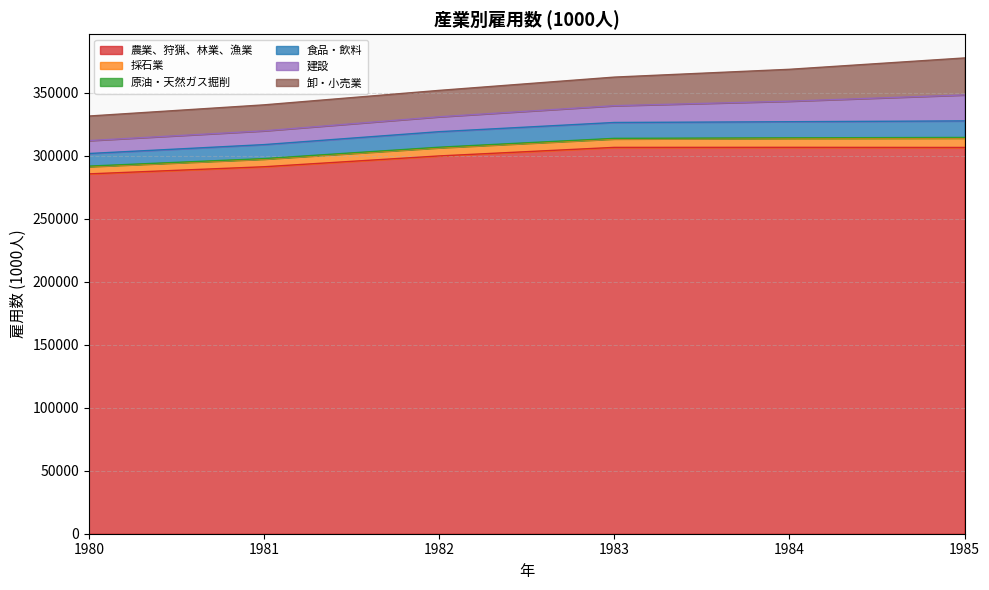

What is the highest value of the 農業、狩猟、林業、漁業 series?

306588.4